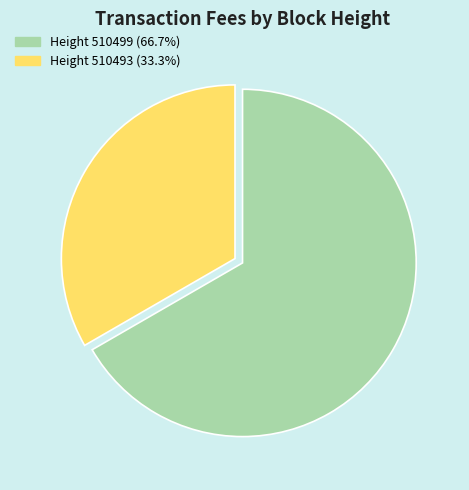

How many segments does this pie chart have?

2